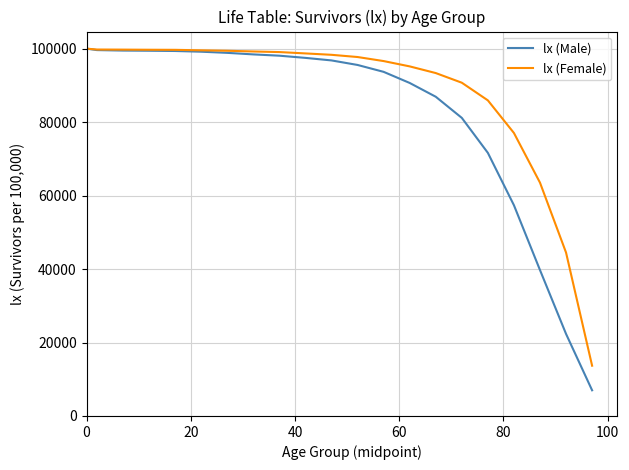

What is the minimum value shown in the chart?

6991